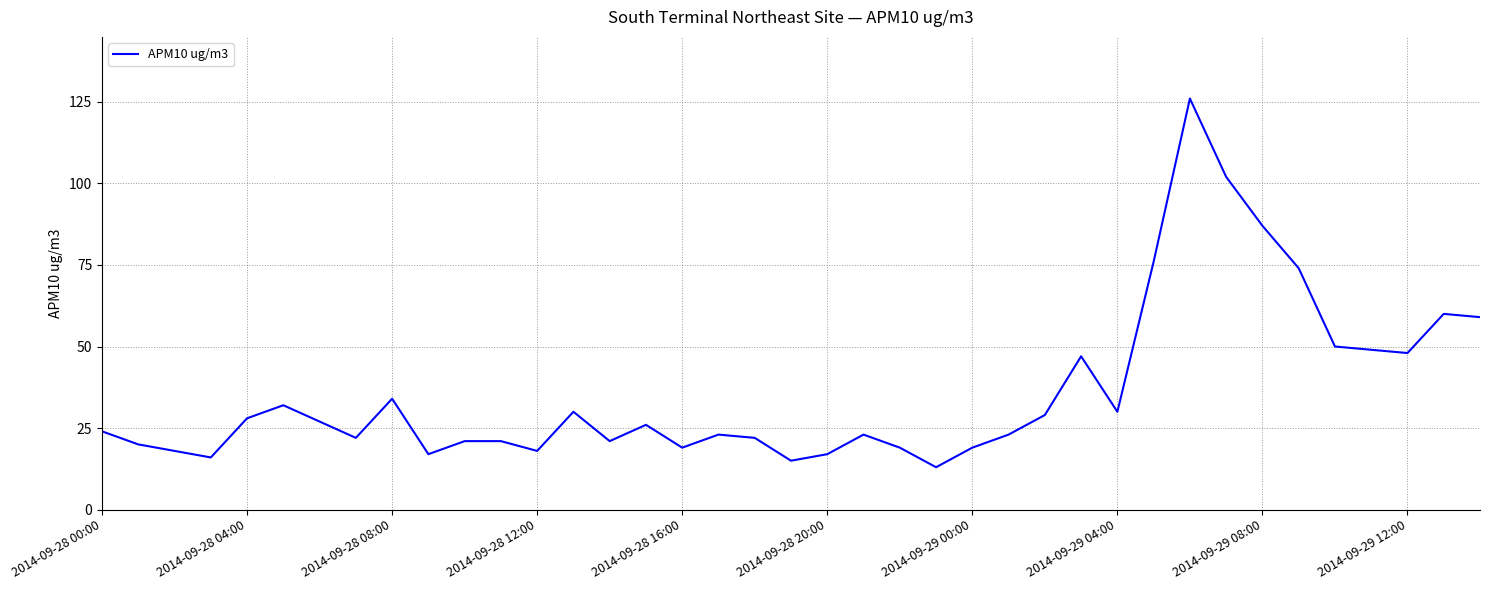

Reading right to left, extract all data points from this chart.

59	60	48	49	50	74	87	102	126	76	30	47	29	23	19	13	19	23	17	15	22	23	19	26	21	30	18	21	21	17	34	22	27	32	28	16	18	20	24